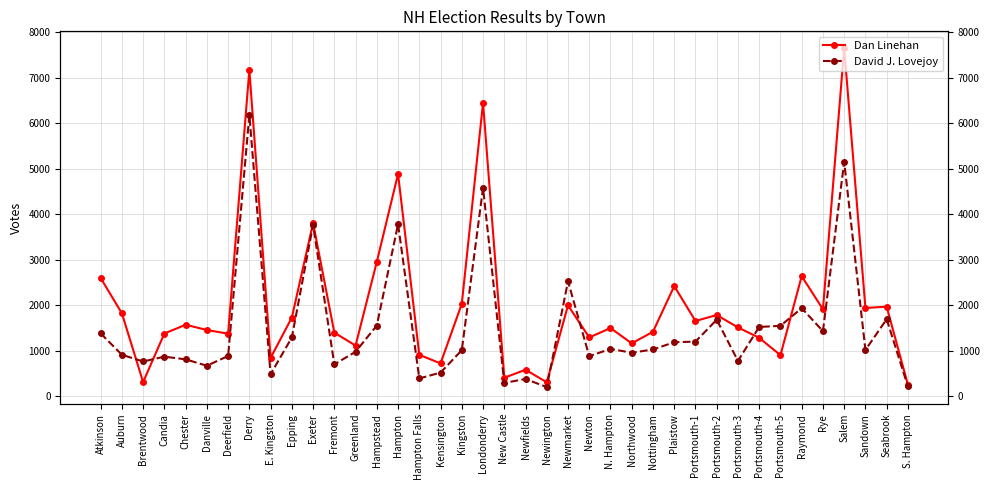

Reading left to right, what are all the values shown in this chart?

Dan Linehan: 2595	1818	306	1374	1566	1451	1370	7171	838	1723	3802	1394	1108	2950	4882	905	717	2026	6445	401	577	302	1993	1287	1494	1157	1413	2416	1649	1780	1508	1279	897	2635	1906	7645	1935	1964	248
David J. Lovejoy: 1377	906	759	865	806	665	880	6180	479	1287	3763	695	973	1550	3777	386	515	1007	4575	288	374	196	2521	875	1036	951	1023	1182	1196	1677	772	1518	1543	1931	1426	5149	1012	1689	210